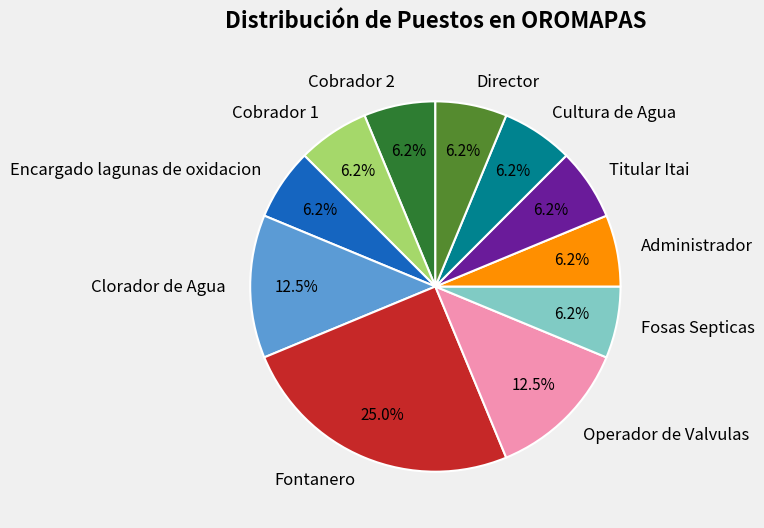

To the nearest percent, what is the difference between the largest and smallest slice percentages?

19%